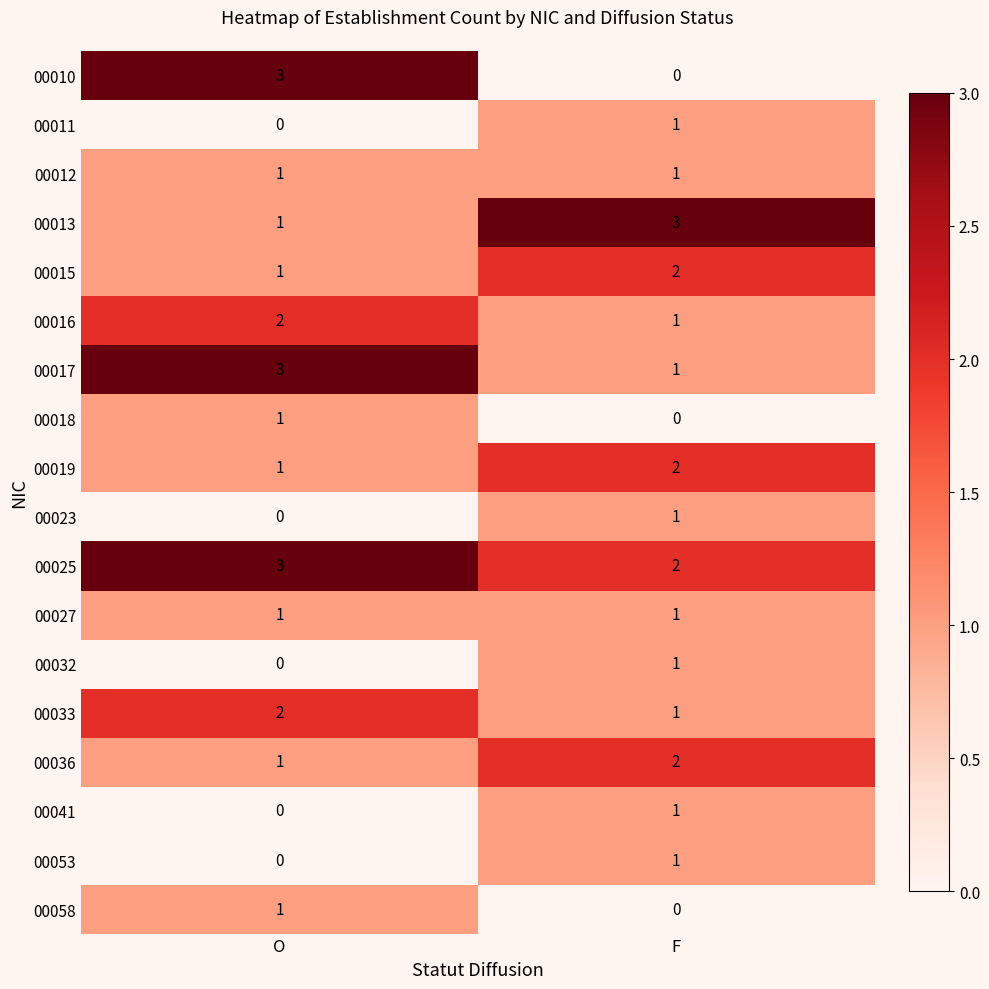

At how many categories does at least one series exceed 1?

2